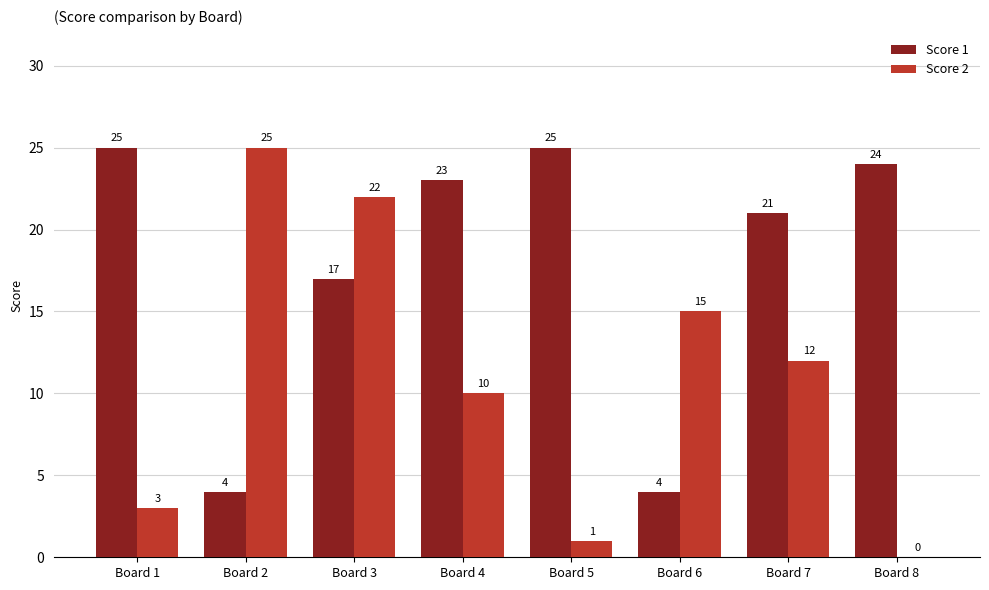

Which series has the widest spread of values?

Score 2